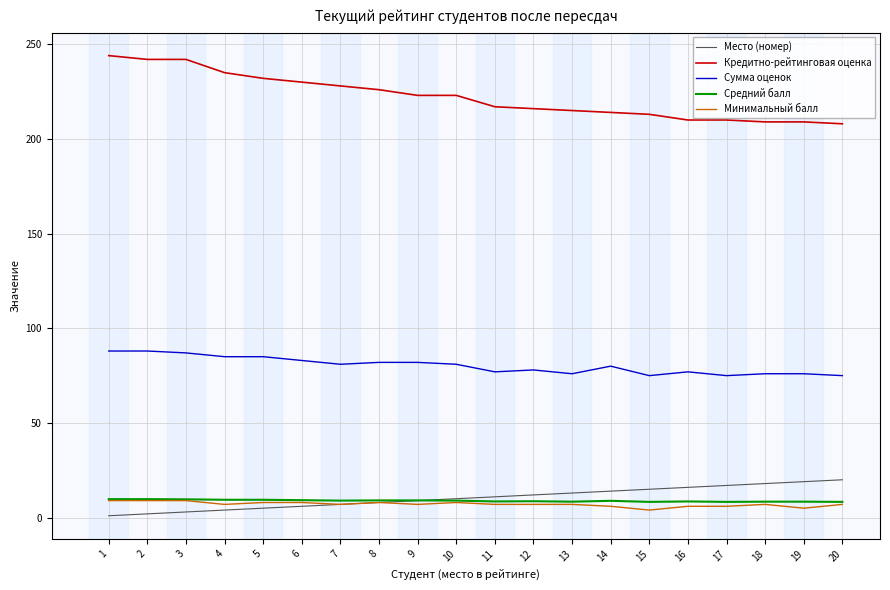

What are all the series names shown in the legend?

Место (номер), Кредитно-рейтинговая оценка, Сумма оценок, Средний балл, Минимальный балл